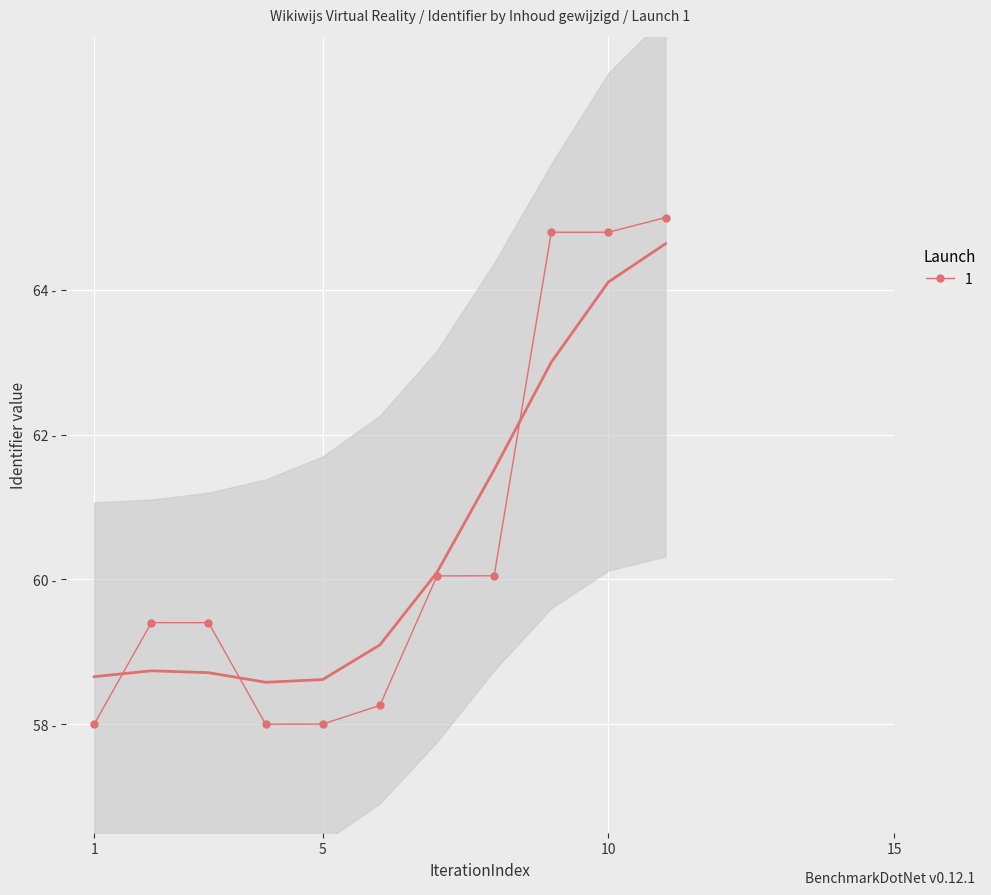

Reading right to left, what are all the values shown in this chart?

65.0	64.8	64.8	60.1	60.0	58.3	58.0	58.0	59.4	59.4	58.0